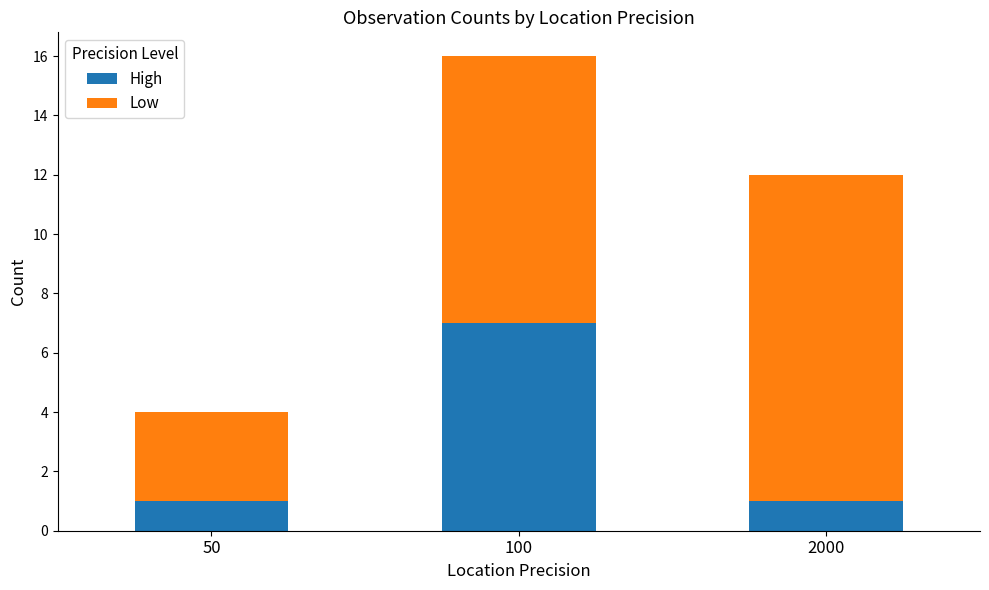

At which category is the sum across all series the highest?

100